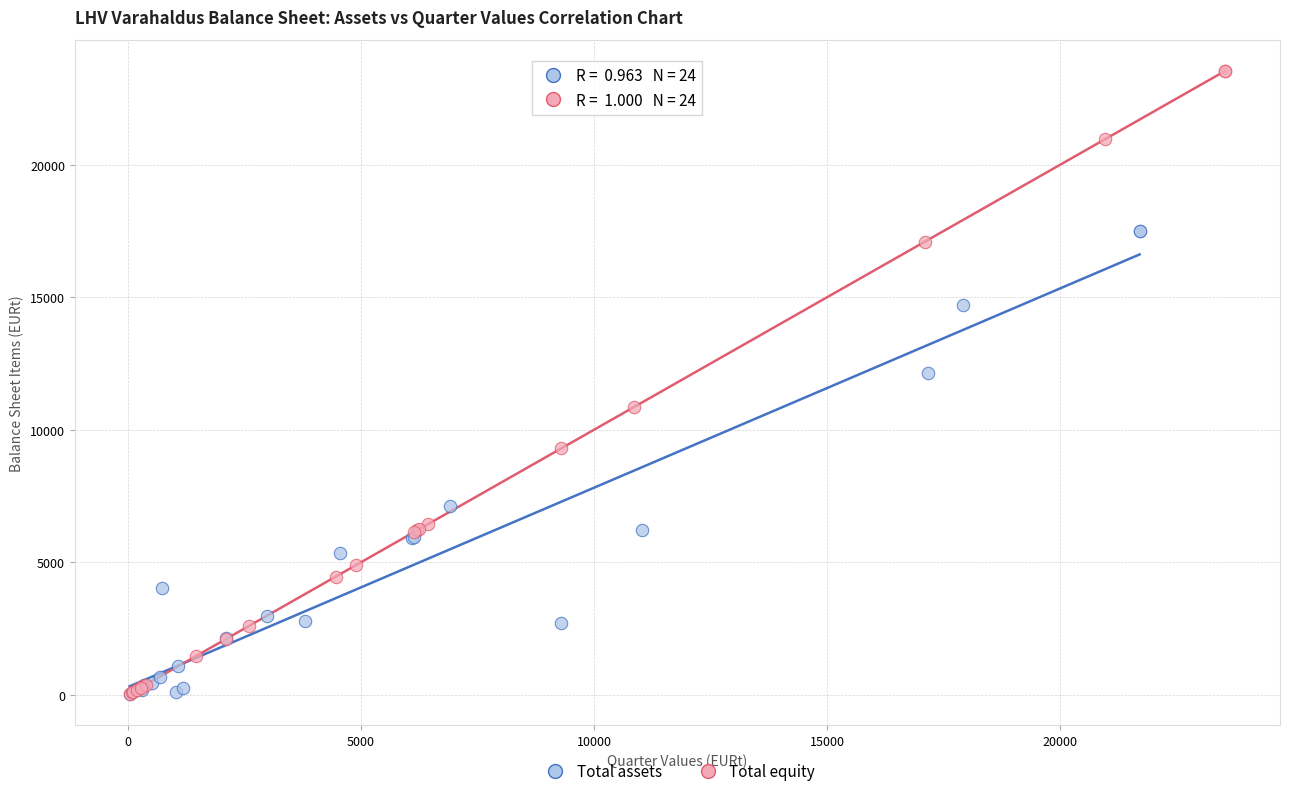

Which series has the widest spread of Y values?

Total equity